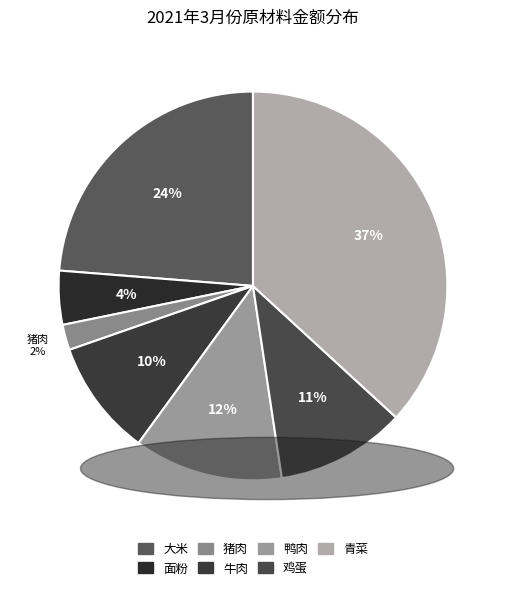

Does any single category account for the majority?

No